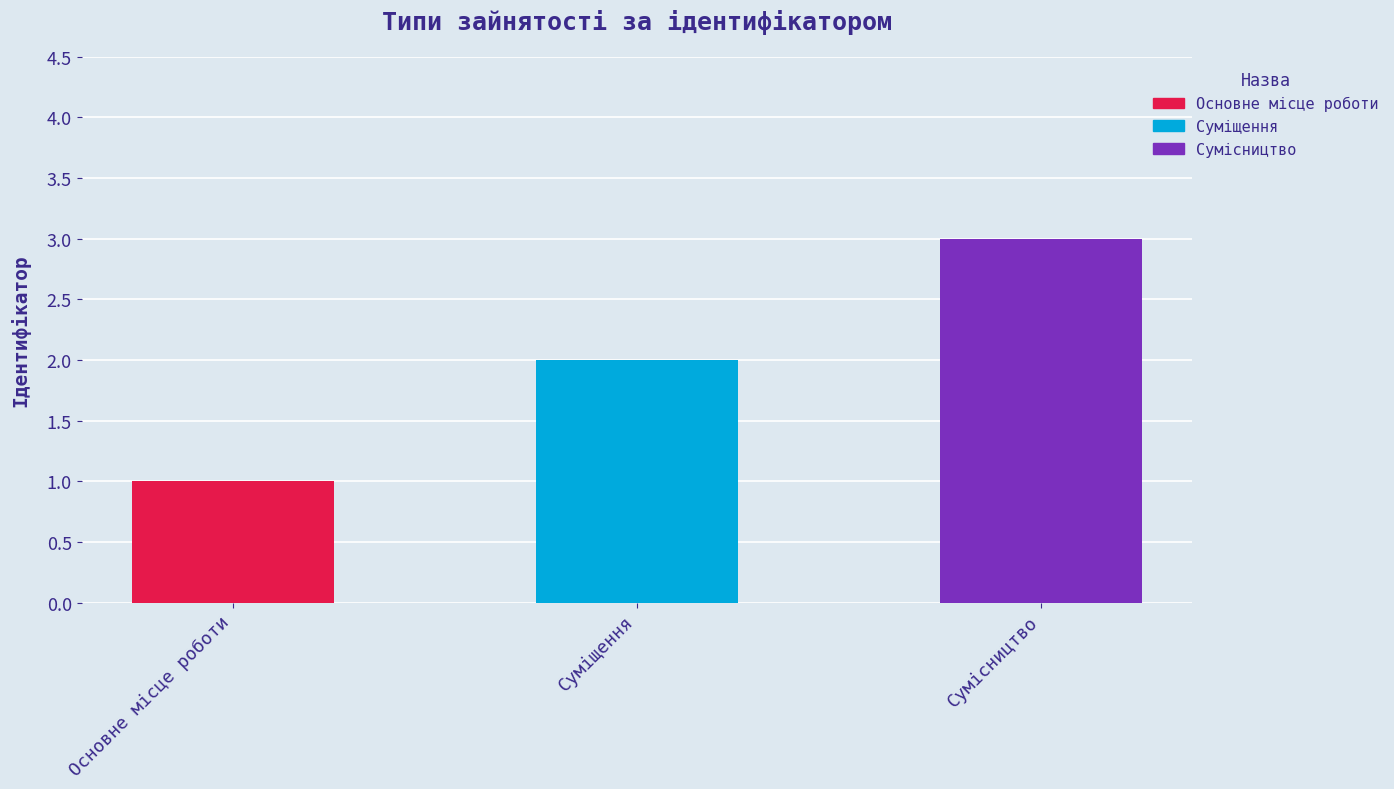

What is the sum of the values at Основне місце роботи and Суміщення?

3